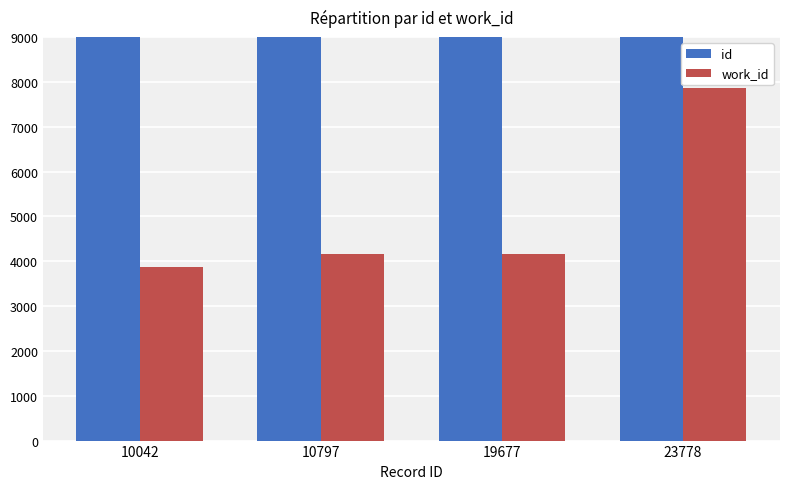

How many values in the id series are below 19677?

2